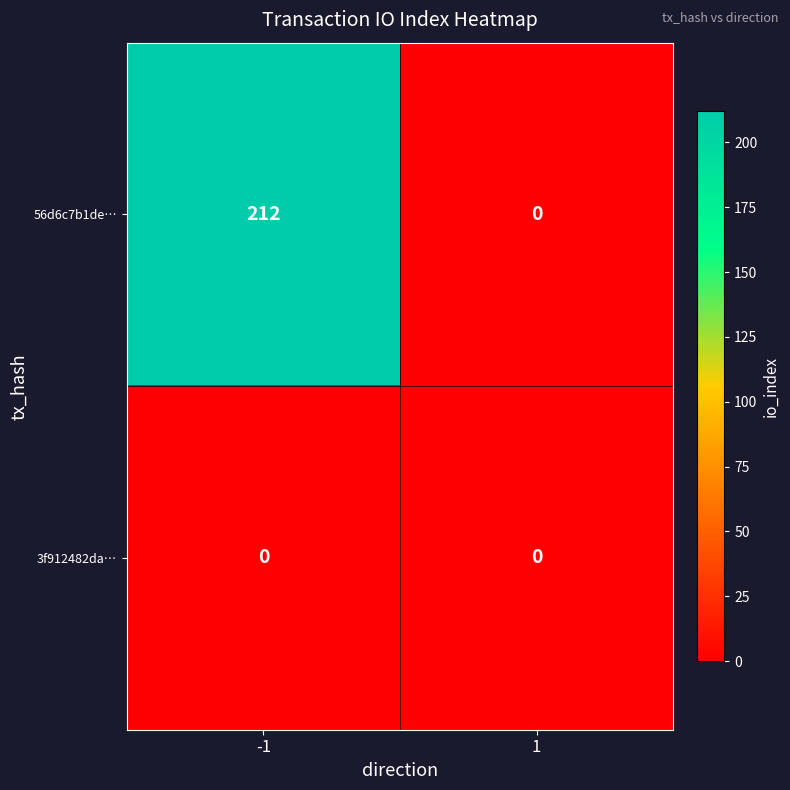

At -1, list the series in order from smallest to largest.

3f912482da…, 56d6c7b1de…